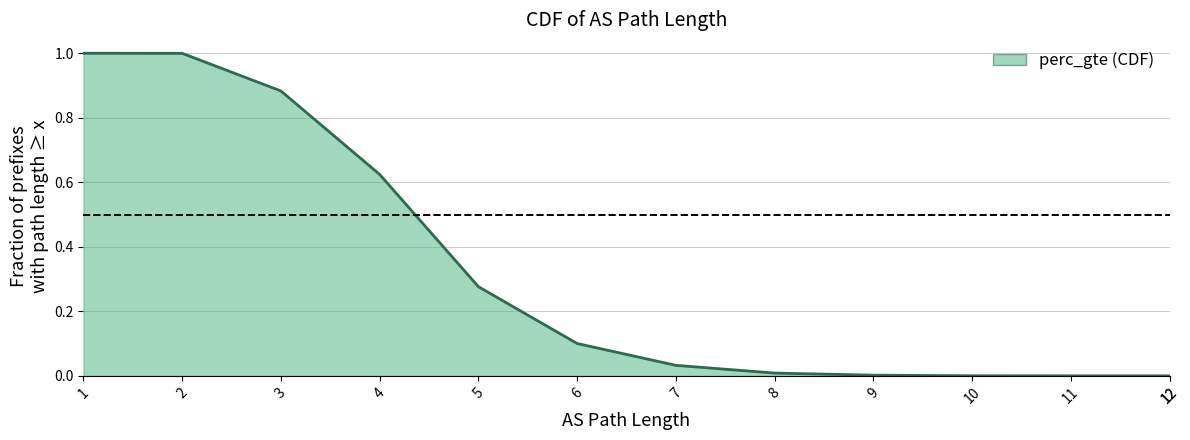

What is the average value?

0.3